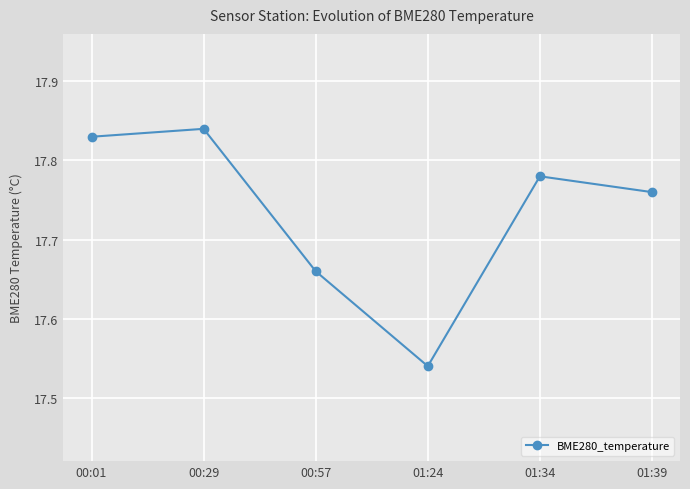

Does the chart have visible grid lines?

Yes